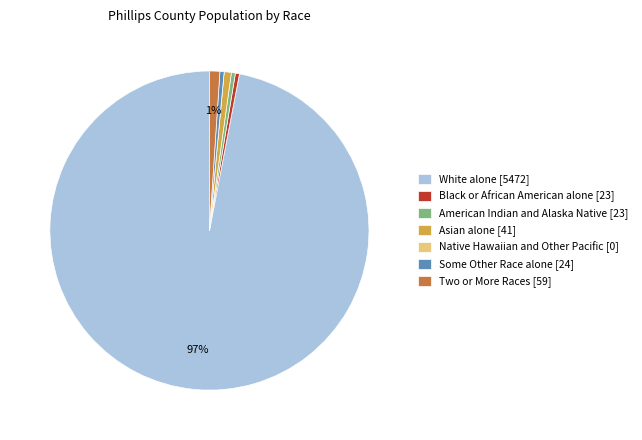

Does White alone represent more than half of the total?

Yes